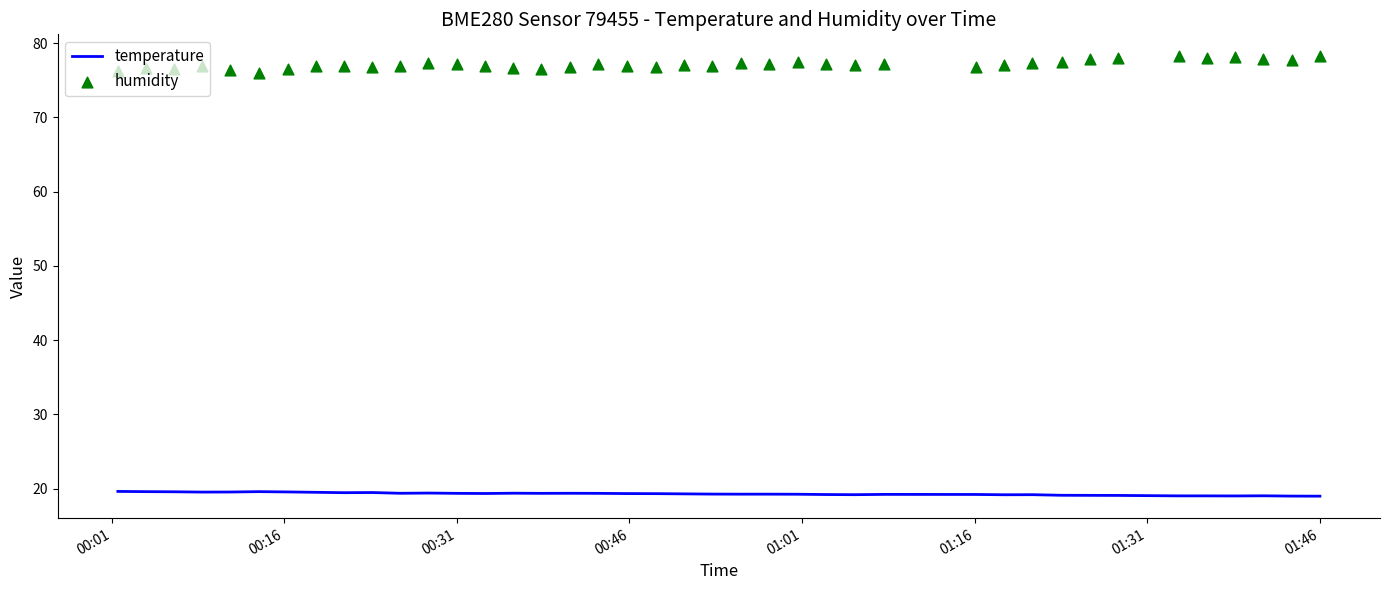

Which series has the largest total across all categories?

humidity